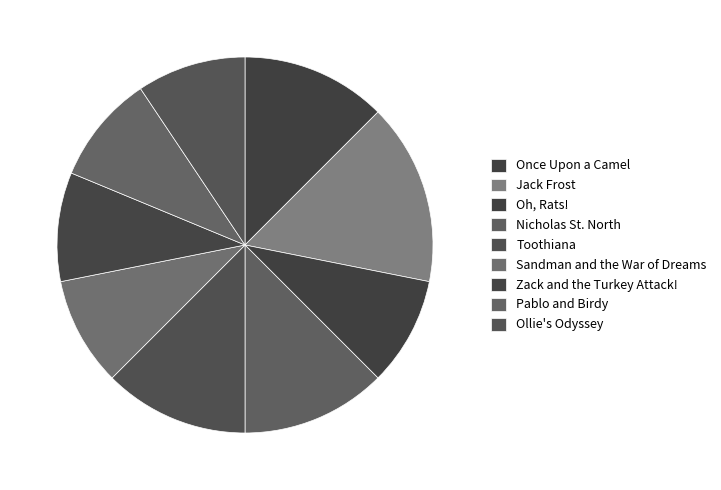

Rank the categories by value from highest to lowest.

Jack Frost, Once Upon a Camel, Nicholas St. North, Toothiana, Oh, Rats!, Sandman and the War of Dreams, Zack and the Turkey Attack!, Pablo and Birdy, Ollie's Odyssey